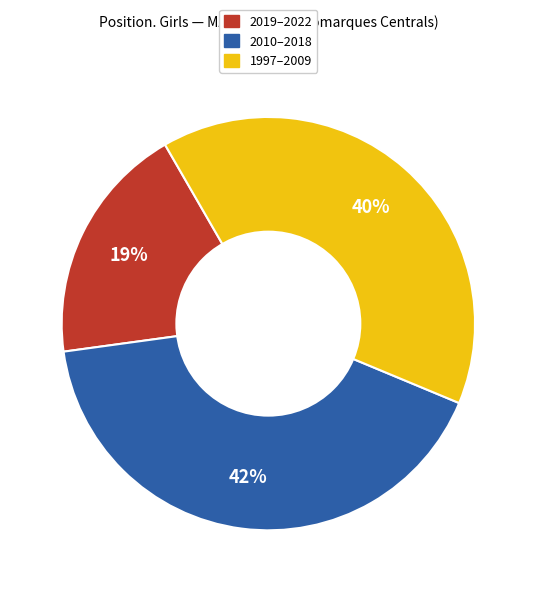

Which category has the smallest portion of the pie?

2019–2022